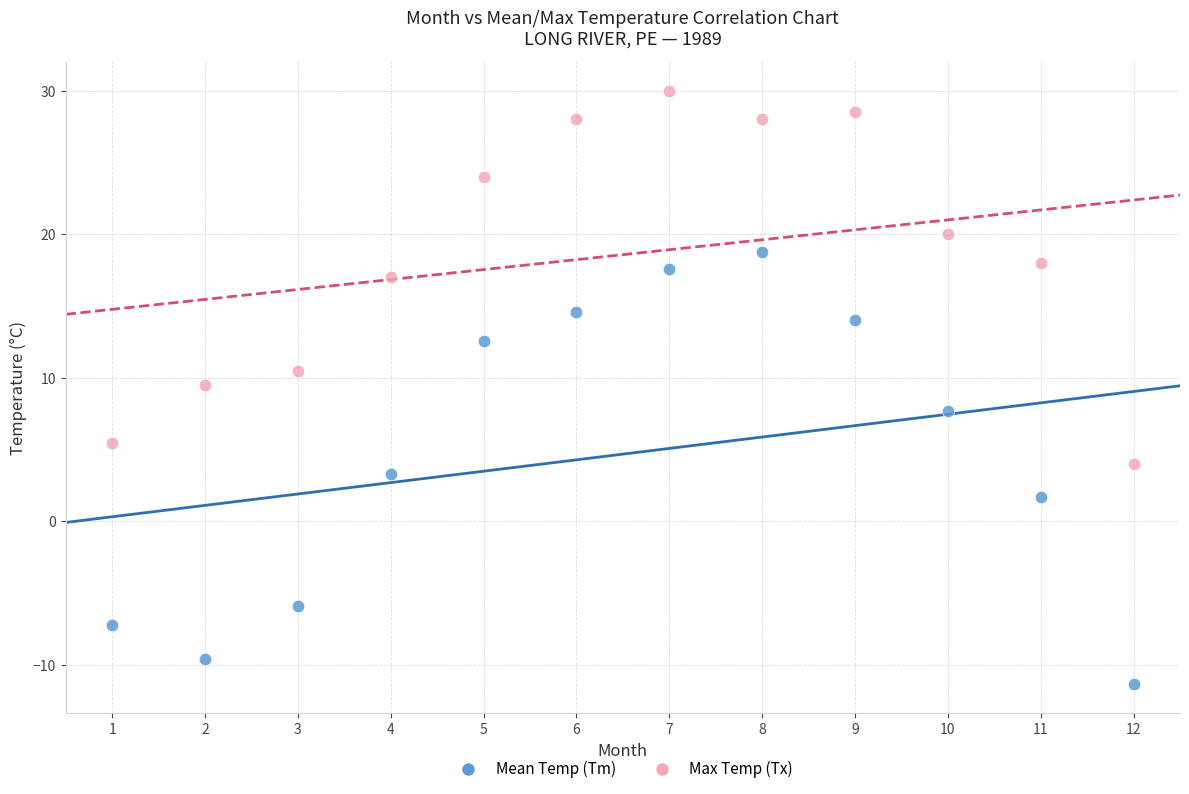

Across all data points, what is the range of X values (max minus min)?

11.0